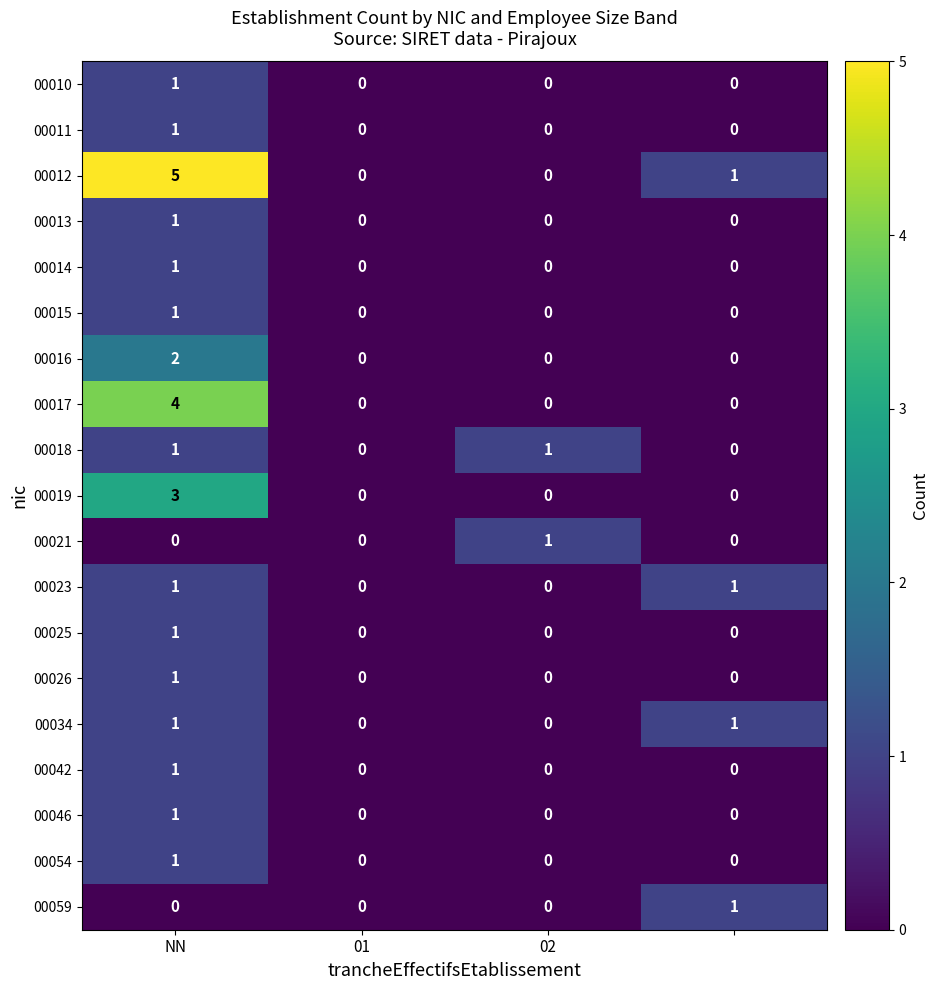

Which series has the largest total across all categories?

00012